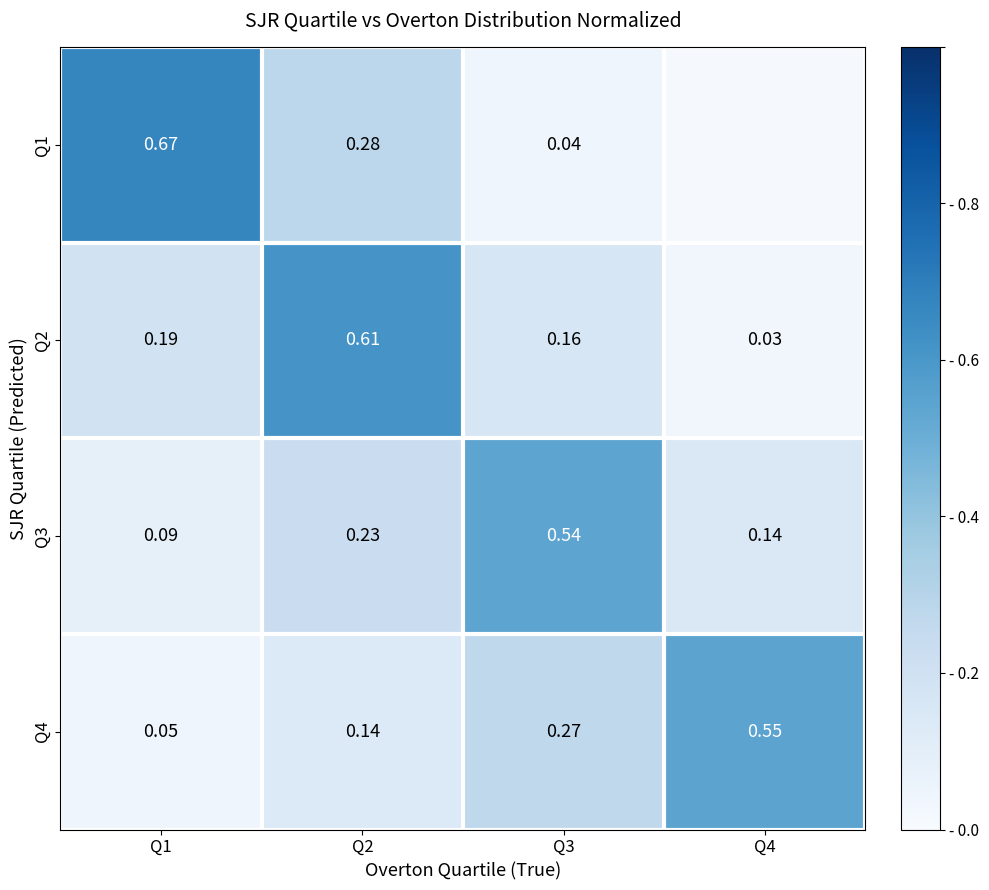

Is the value of Q4 at Q3 greater than the value of Q3 at Q3?

No